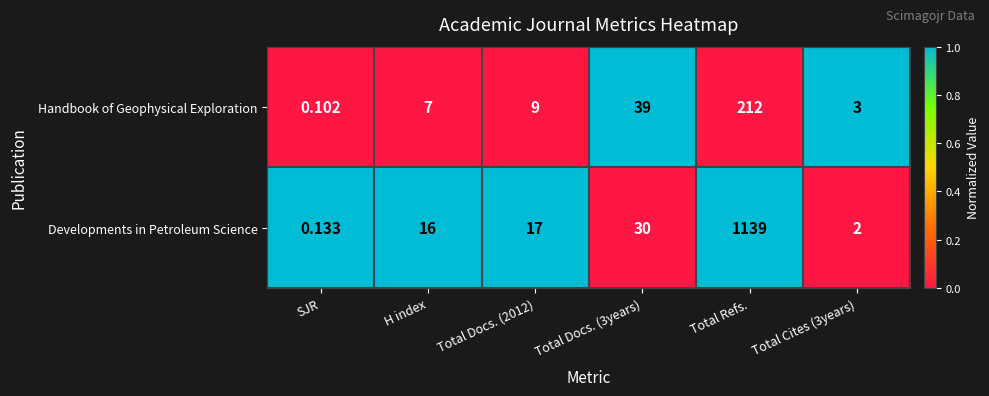

Which series has the widest spread of values?

Developments in Petroleum Science